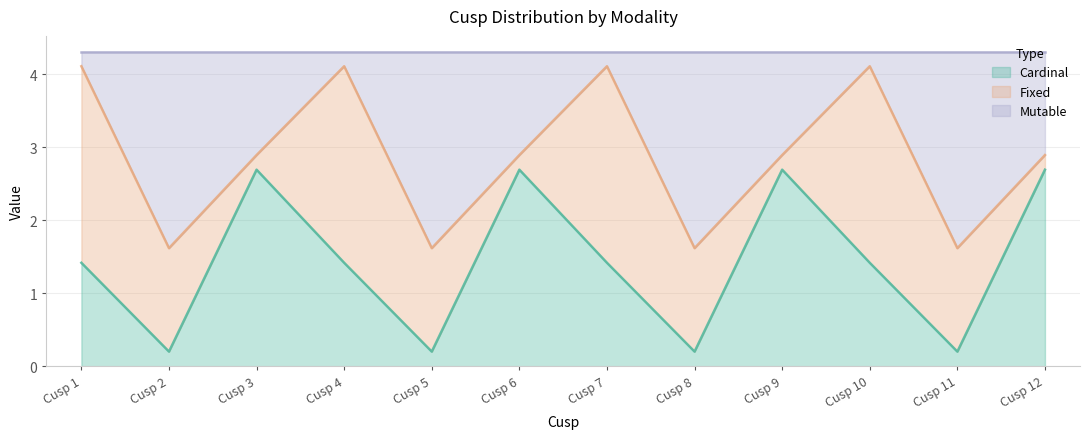

True or false: Cardinal has a value of 2.7 at Cusp 12.

True